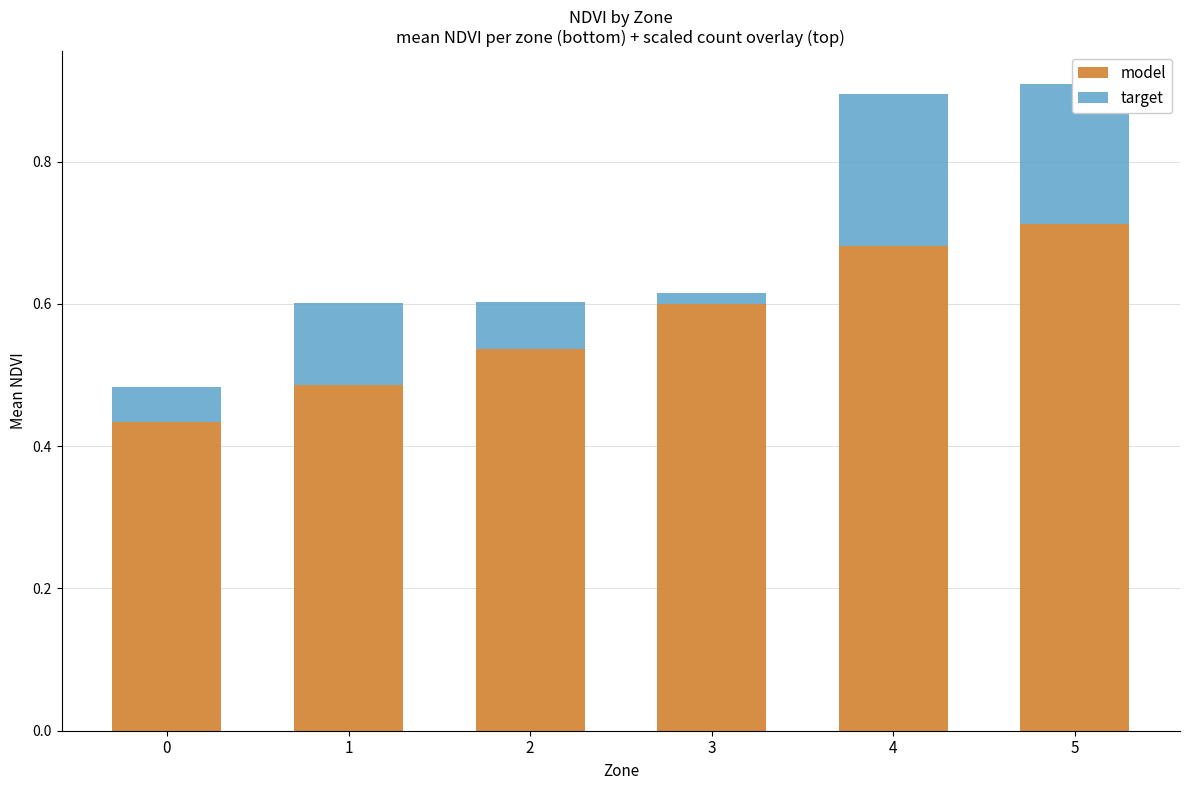

The model series shows 0.6 at 0. True or false?

False